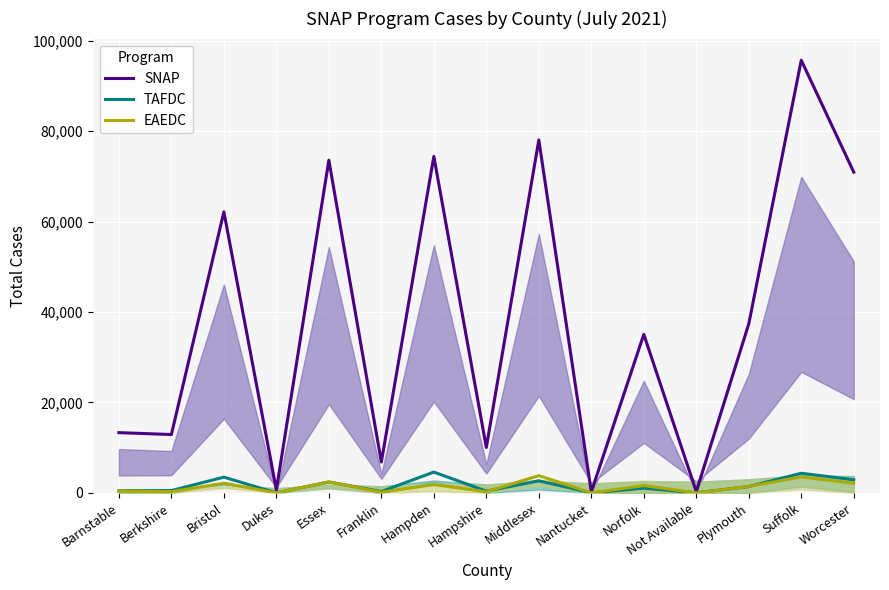

The TAFDC series shows 2404 at Essex. True or false?

True